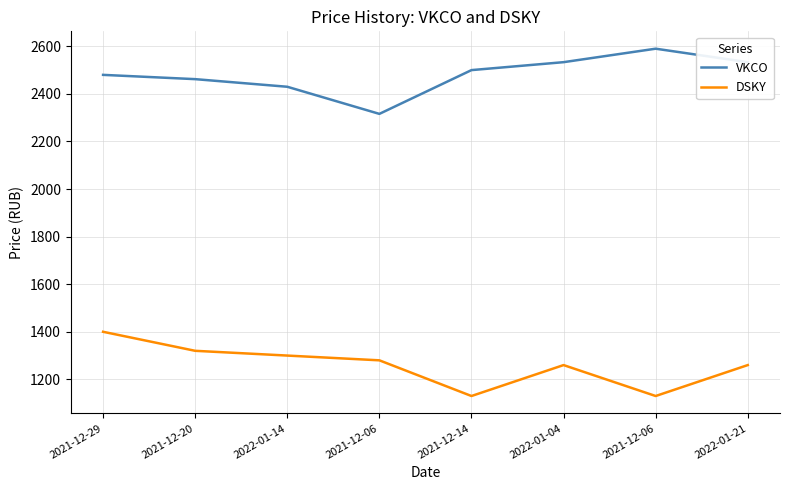

Is the value of DSKY at 2022-01-14 greater than the value of VKCO at 2022-01-14?

No